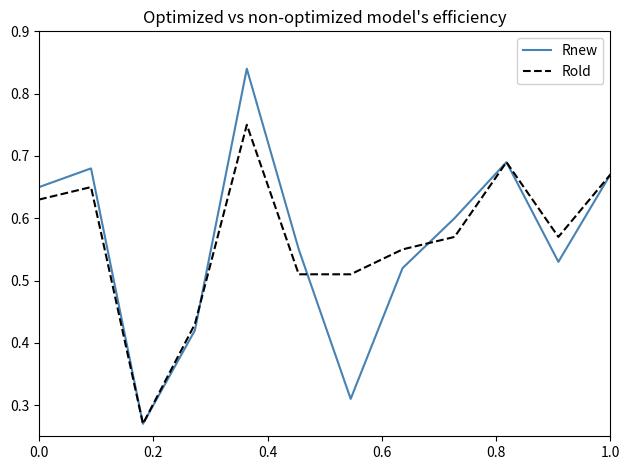

Which series has the largest total across all categories?

Rold